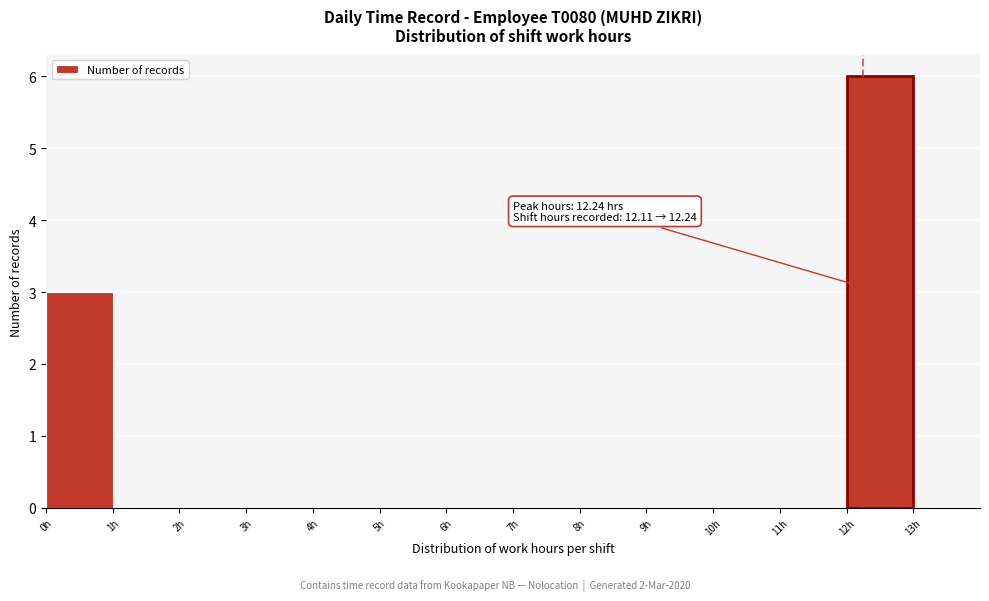

Over which range of the x-axis is the bar tallest?

12 to 13